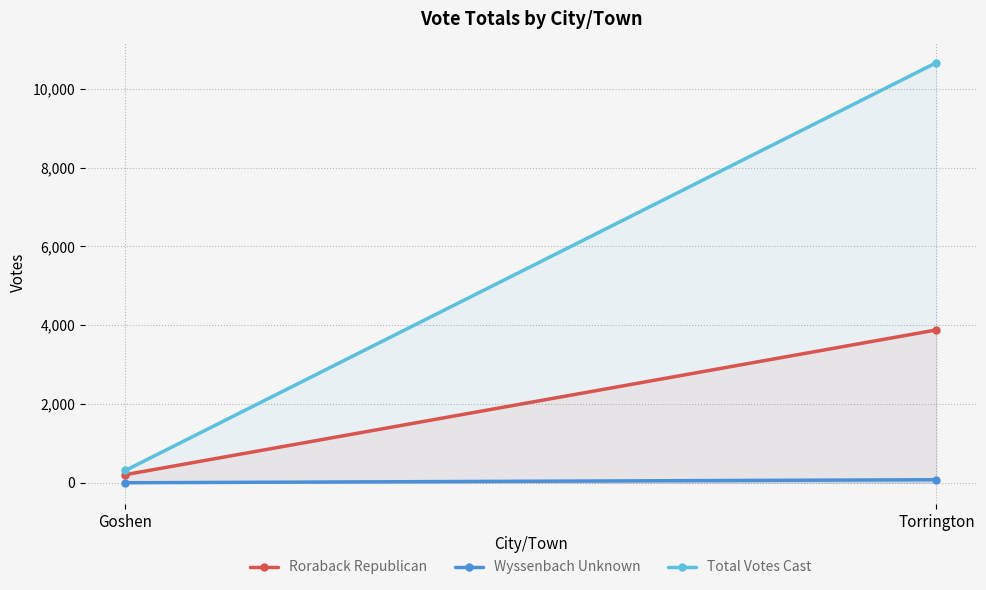

Count the Wyssenbach Unknown values in the range 0 to 77.

2